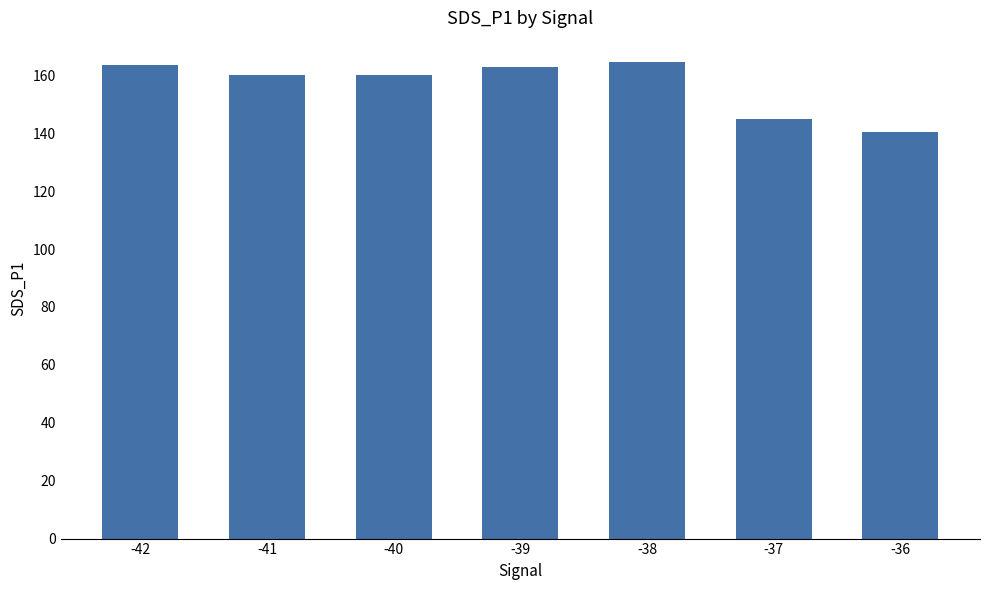

Between -38 and -36, which is larger?

-38